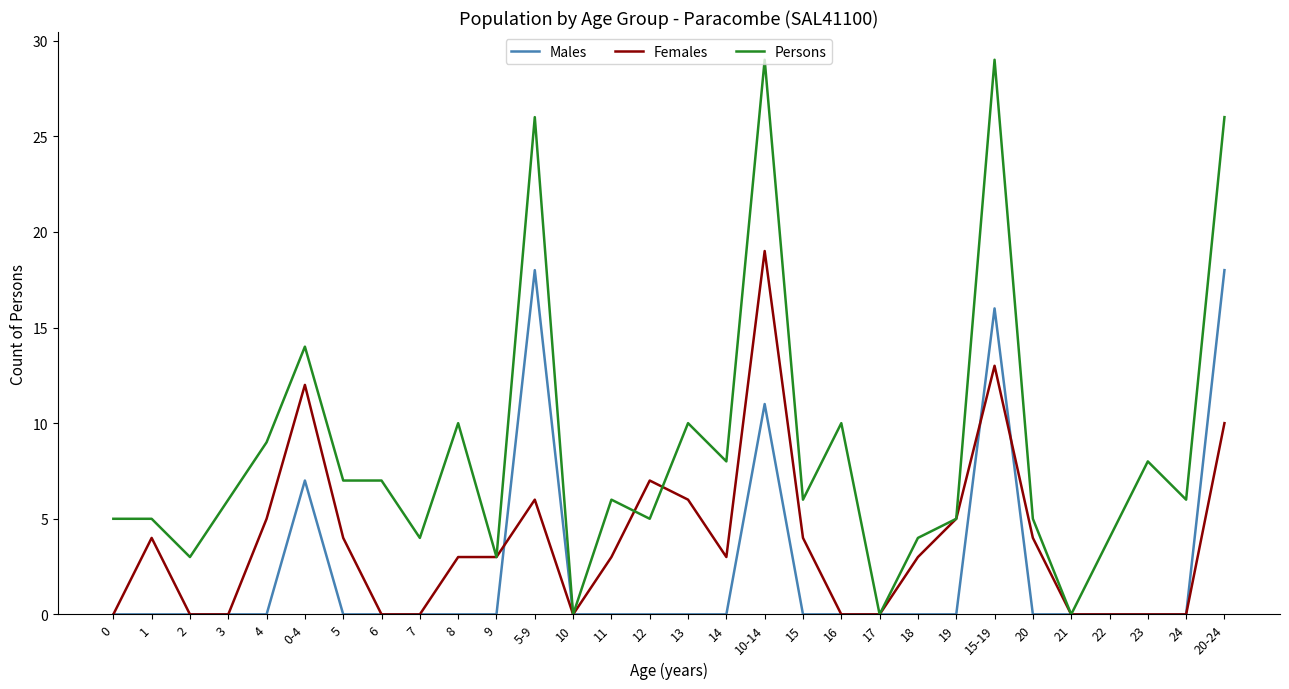

What is the greatest value displayed?

29